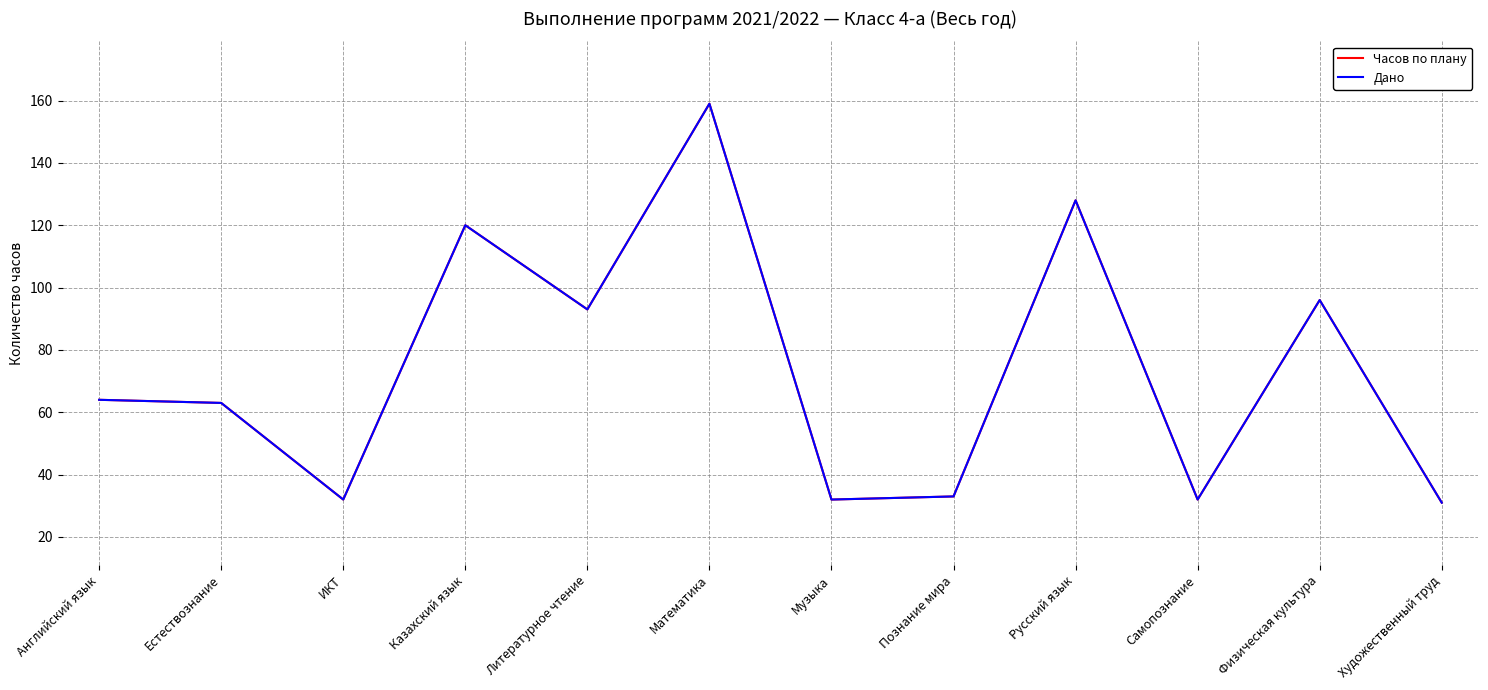

Does the chart display data point markers on the line(s)?

No